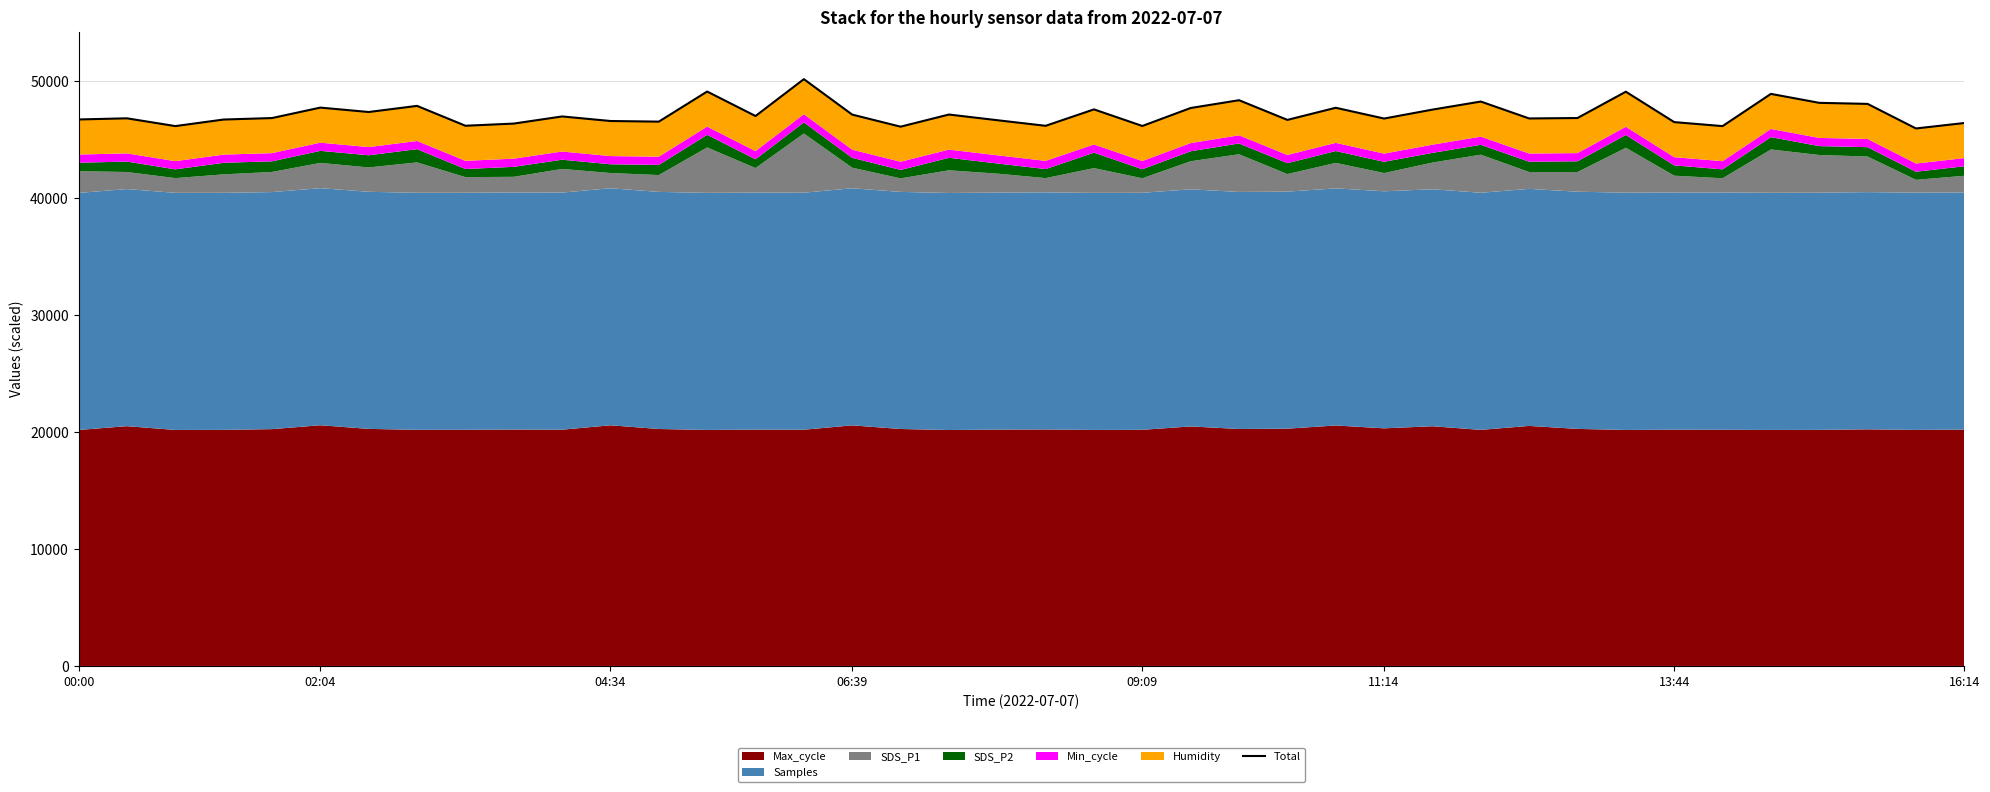

True or false: the data shows 49089.0 at 13.

True